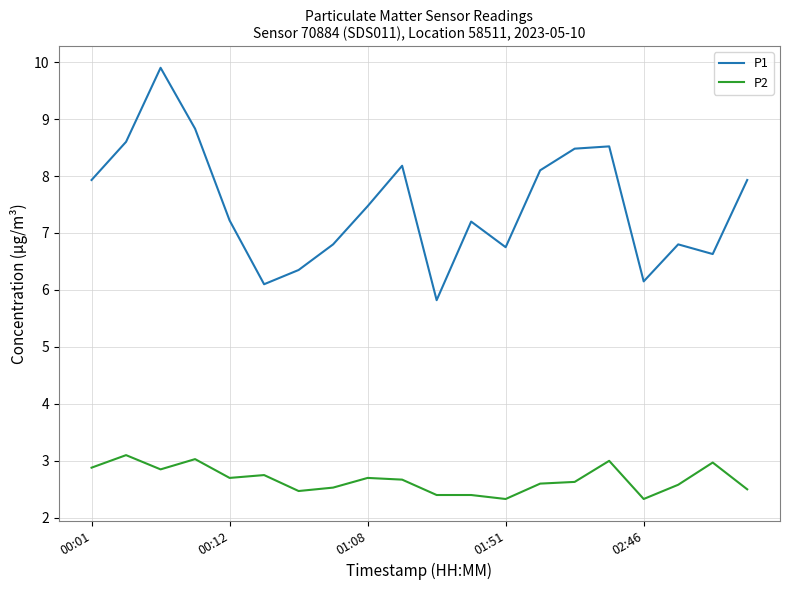

Which series has the widest spread of values?

P1